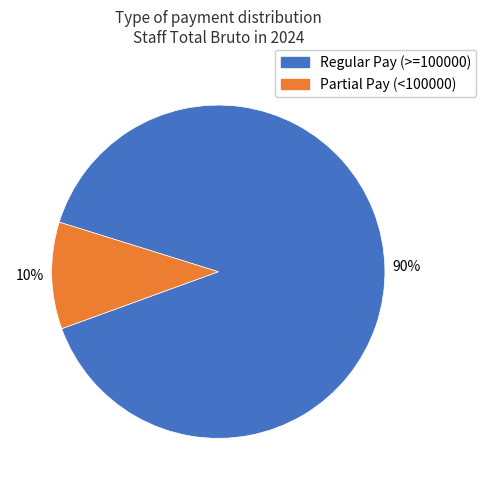

What is the smallest slice in the pie chart?

Partial Pay (<100000)